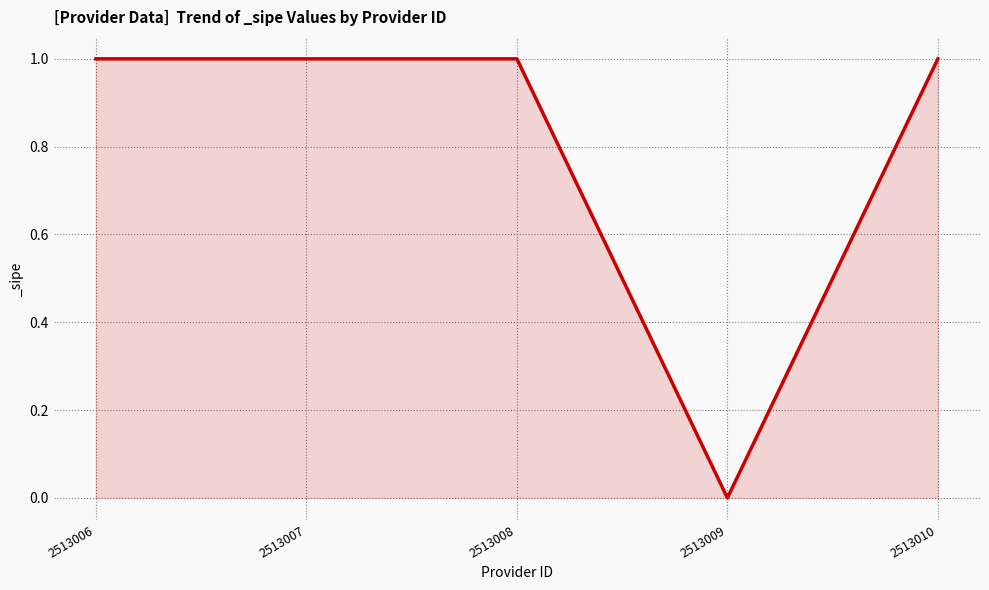

How many lines are shown in the chart?

1